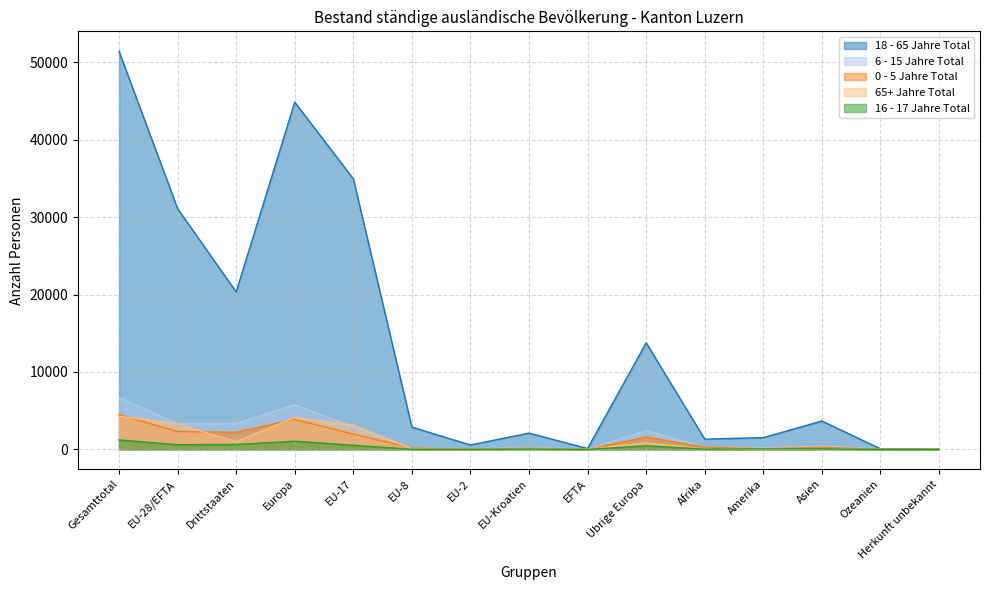

Which series ends up on top after the final intersection of 65+ Jahre Total and 6 - 15 Jahre Total?

6 - 15 Jahre Total